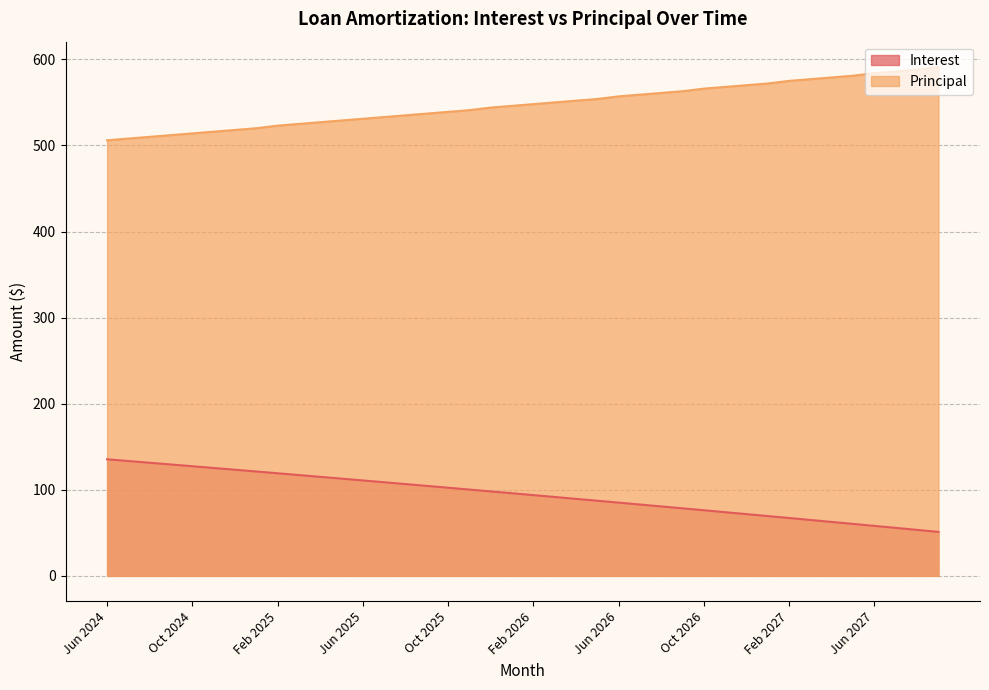

Reading left to right, what are all the values shown in this chart?

Interest: 135.4	133.4	131.4	129.4	127.4	125.3	123.3	121.2	119.2	117.1	115.0	113.0	110.8	108.8	106.6	104.5	102.4	100.3	98.1	96.0	93.8	91.6	89.5	87.3	85.1	82.9	80.7	78.5	76.2	74.0	71.7	69.5	67.2	64.9	62.6	60.4	58.1	55.8	53.4	51.1
Principal: 506.0	508.0	510.0	512.0	514.0	516.0	518.0	520.0	523.0	525.0	527.0	529.0	531.0	533.0	535.0	537.0	539.0	541.0	544.0	546.0	548.0	550.0	552.0	554.0	557.0	559.0	561.0	563.0	566.0	568.0	570.0	572.0	575.0	577.0	579.0	581.0	584.0	586.0	588.0	591.0